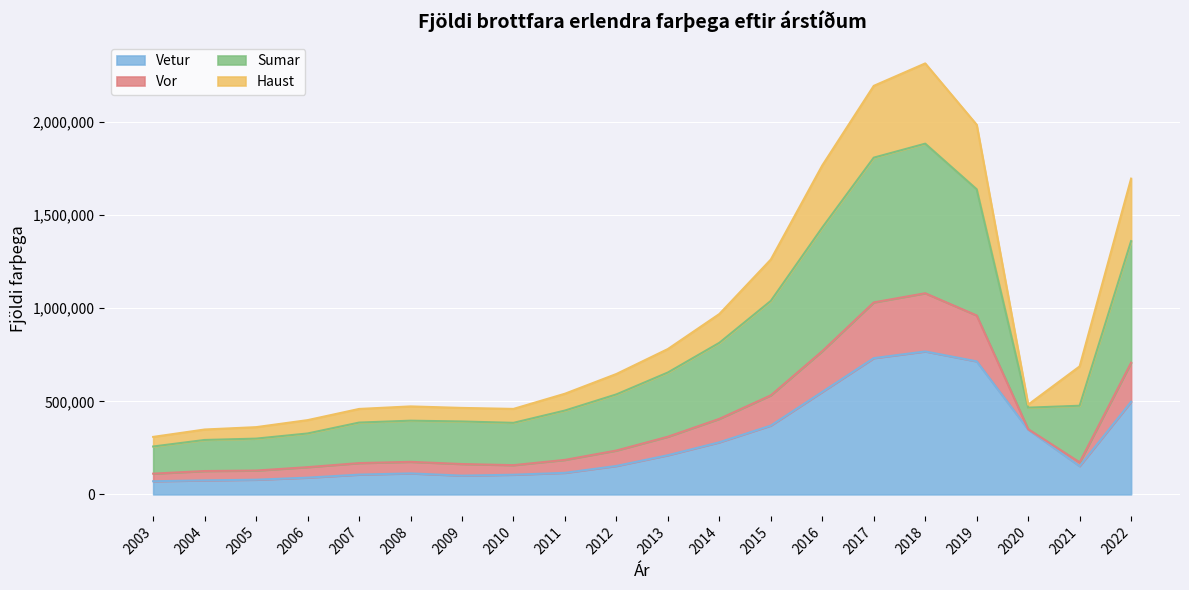

What is the sum of the Vetur values at 2015 and 2004?

444686